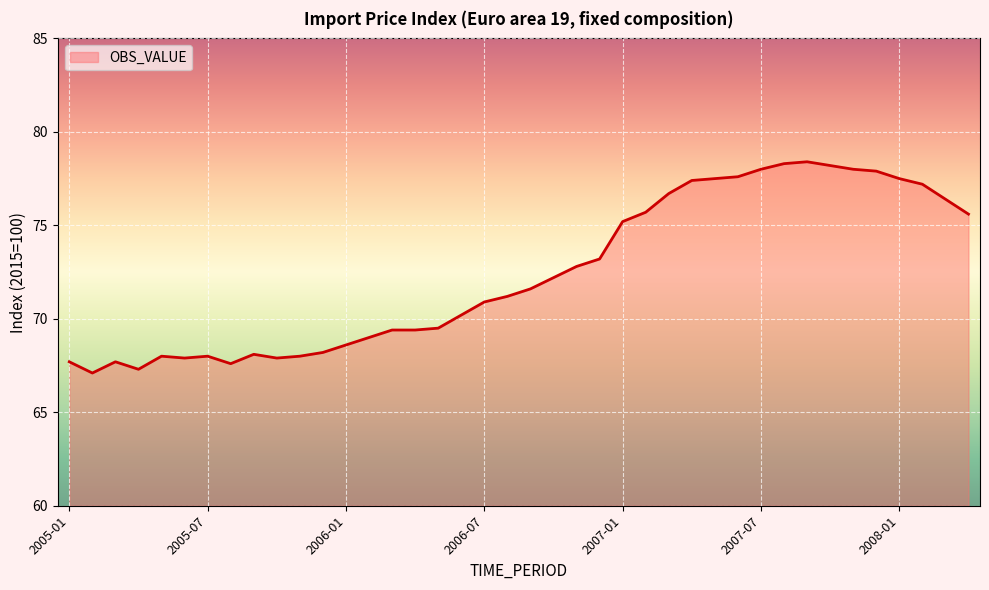

What is the difference between the maximum and minimum values?

11.3